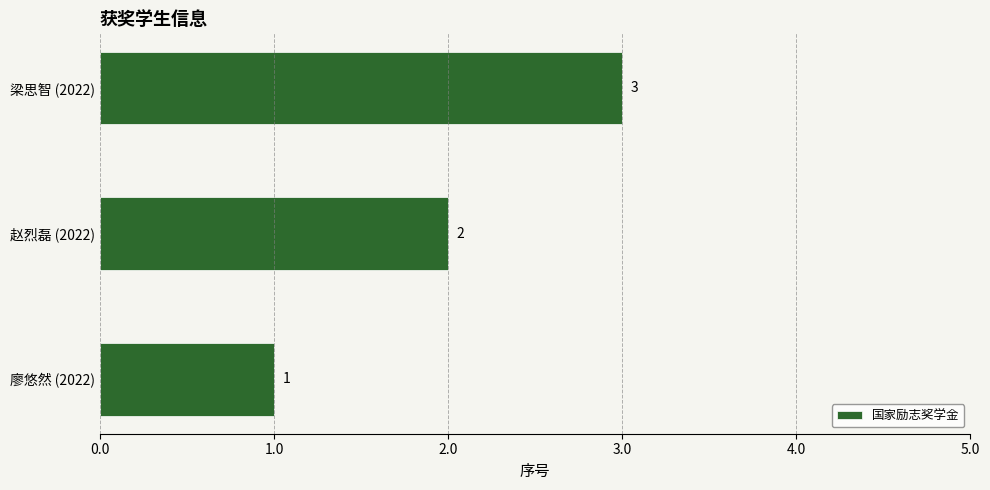

Are the bars grouped side by side (vs. stacked)?

No